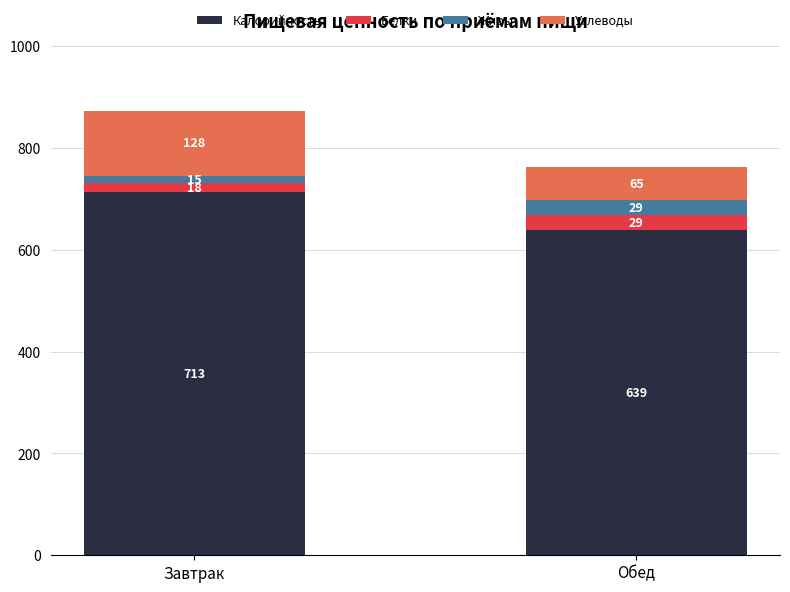

At which category is the sum across all series the highest?

Завтрак